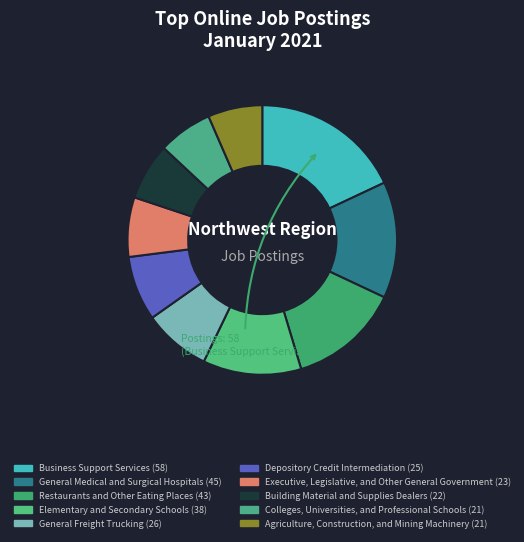

How many segments does this pie chart have?

10